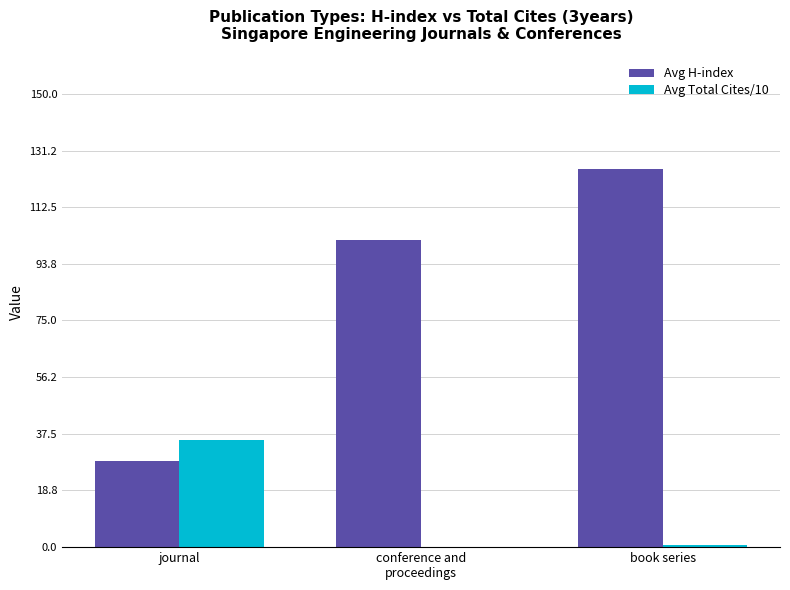

At which label does Avg H-index first exceed 101?

conference and
proceedings